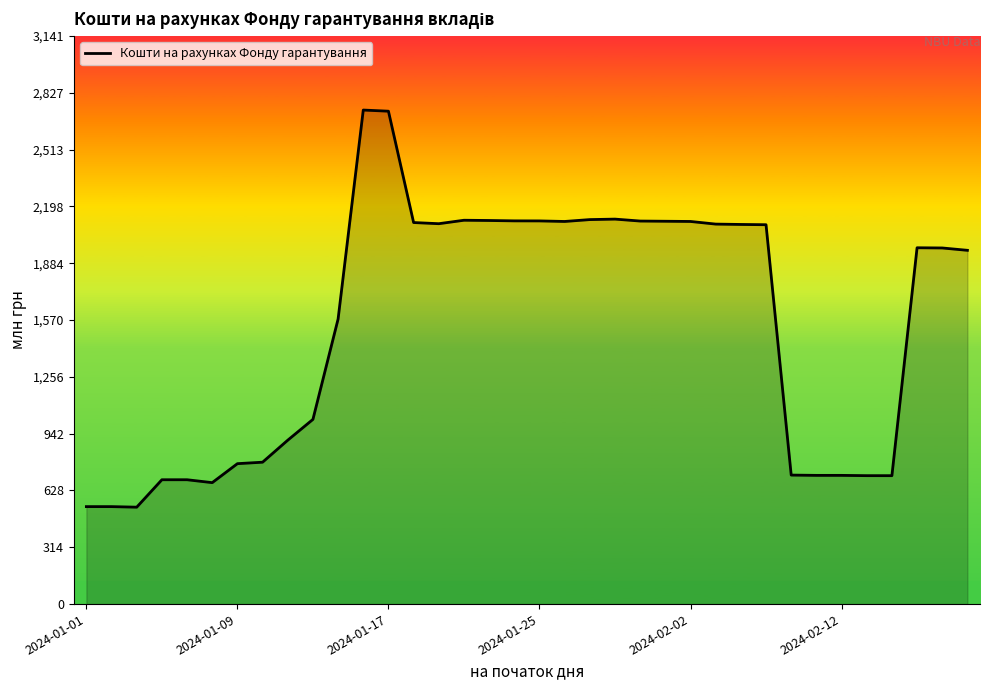

How many interior local valleys (lower than both neighbors) does the data have?

5